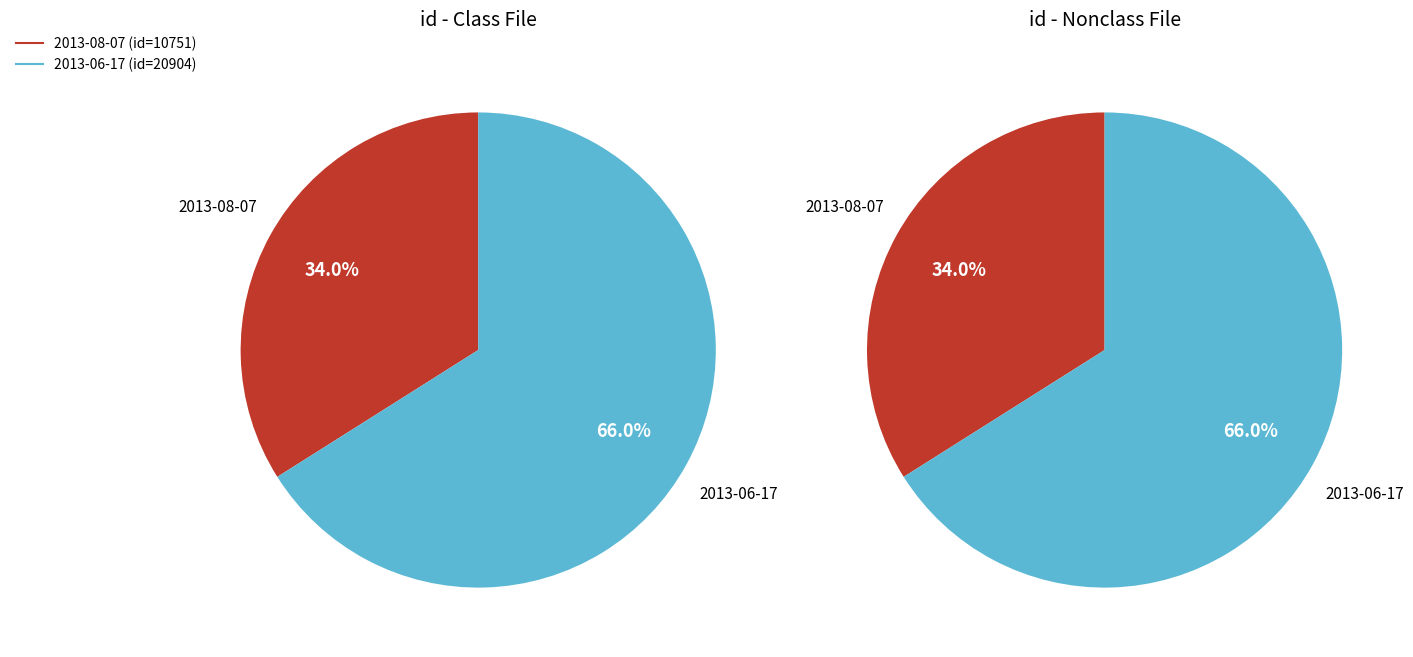

Which category has the smallest portion of the pie?

2013-08-07